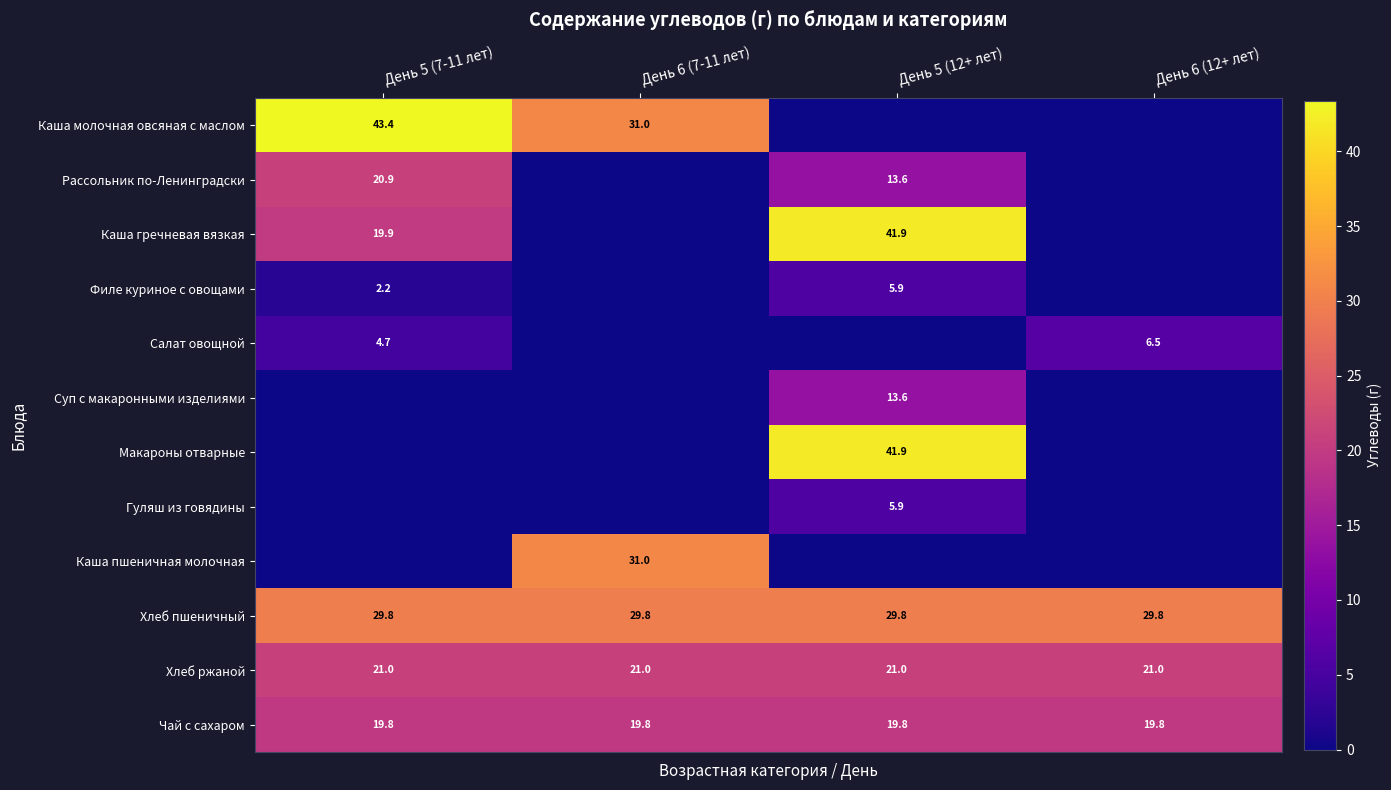

True or false: Каша молочная овсяная с маслом has a value of 31.0 at День 6 (7-11 лет).

True